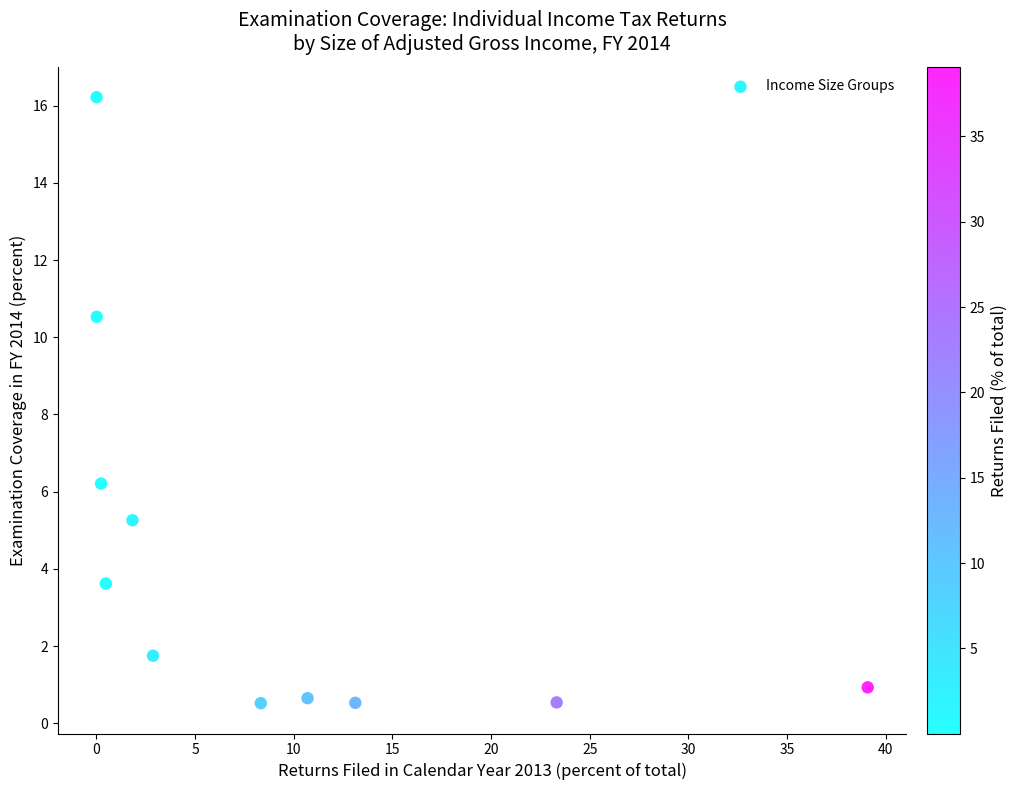

What Y value in the scatter plot is closest to 8?

6.2